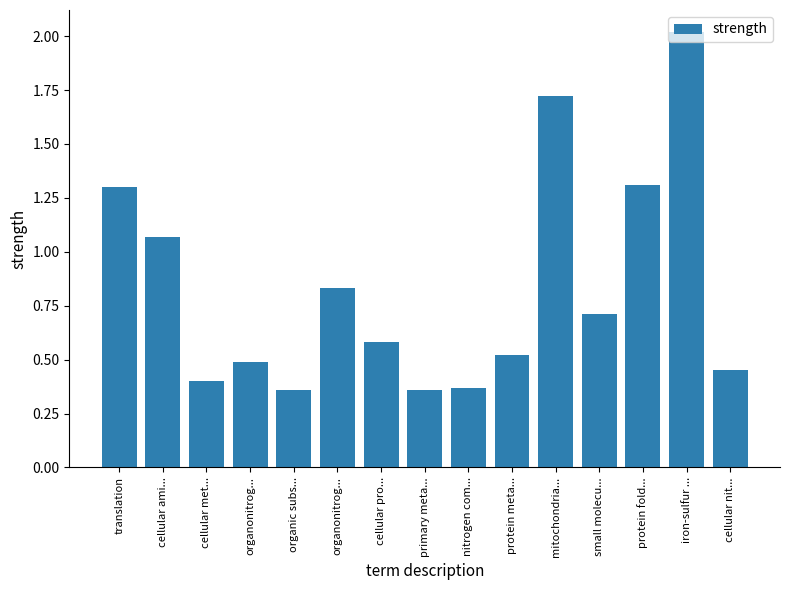

How many categories are shown in the chart?

15